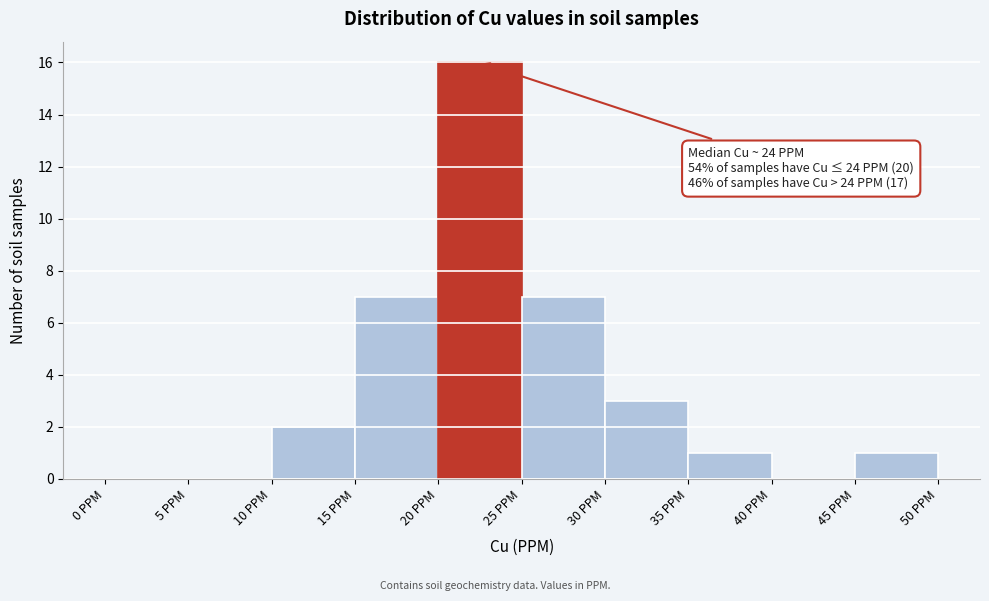

Which range on the x-axis has the tallest bar?

20 to 25